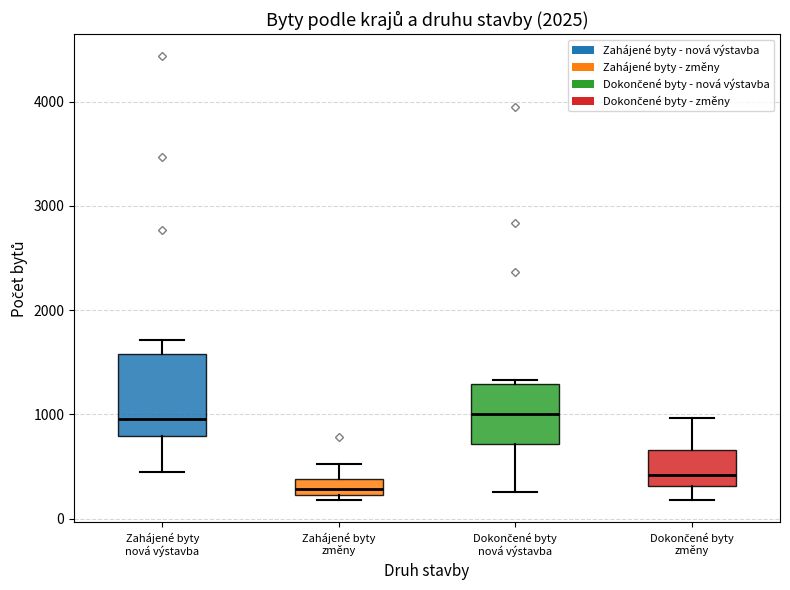

Reading left to right, read every box against the y-axis: the position of its median line, the range the box covers, and the ends of its whiskers. The values are not printed on the chart, so give them approximately, as read against the axis.

Zahájené byty nová výstavba: median 1000, box 800 to 1600, whiskers 400 to 1700
Zahájené byty změny: median 300, box 200 to 400, whiskers 200 (just below the box's lower edge) to 500
Dokončené byty nová výstavba: median 1000, box 700 to 1300, whiskers 300 to 1300 (just above the box's upper edge)
Dokončené byty změny: median 400, box 300 to 700, whiskers 200 to 1000